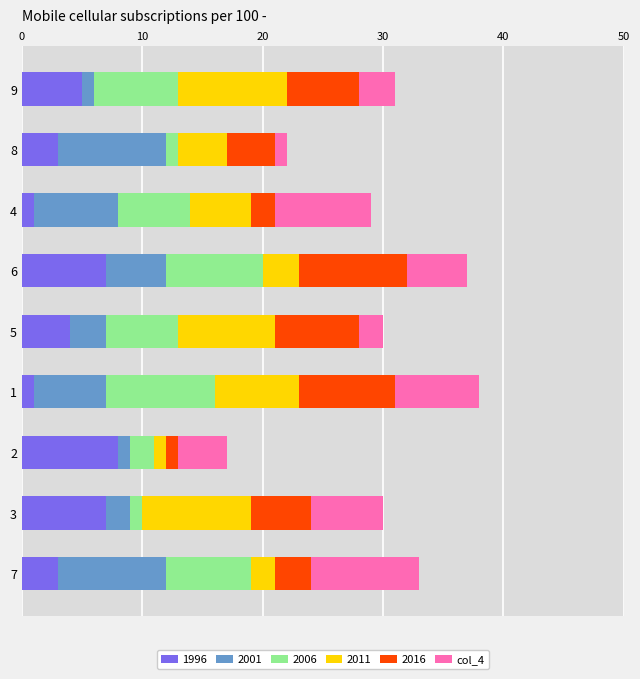

What is the sum of all 1996 values?

39